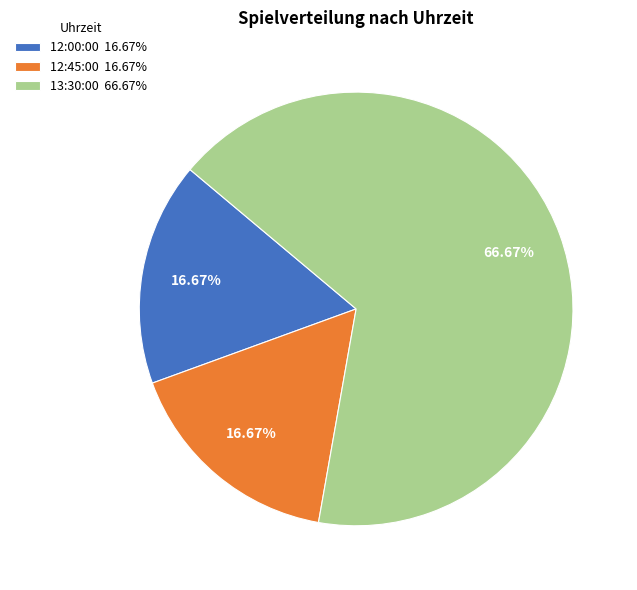

What percentage is NOT represented by 13:30:00?

33.3%